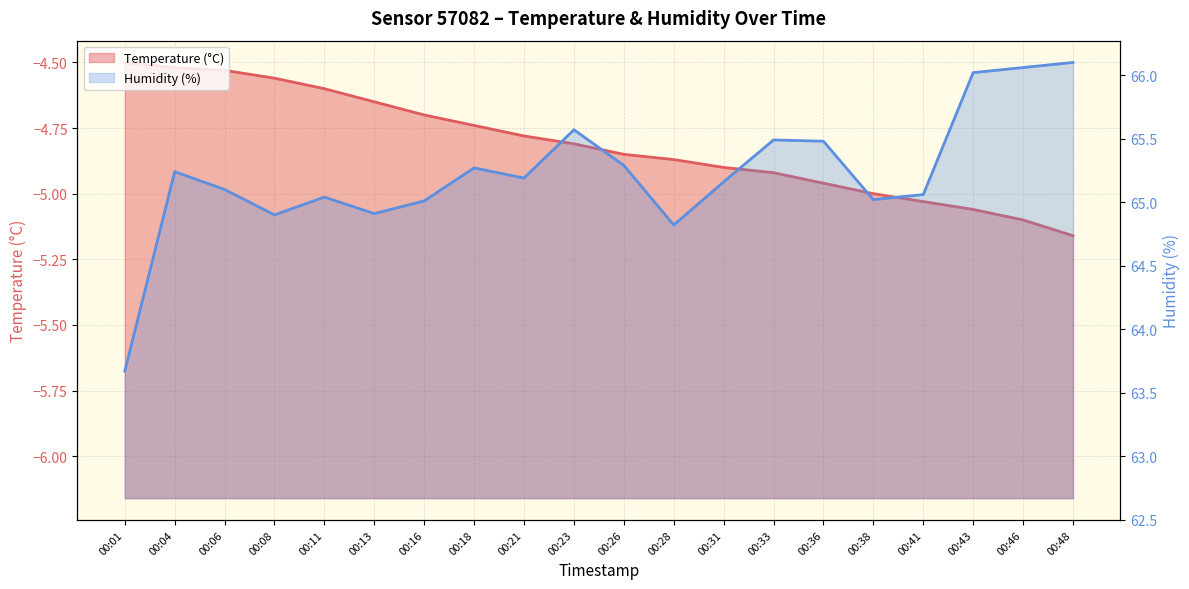

What is the highest value of the Humidity (%) series?

66.1